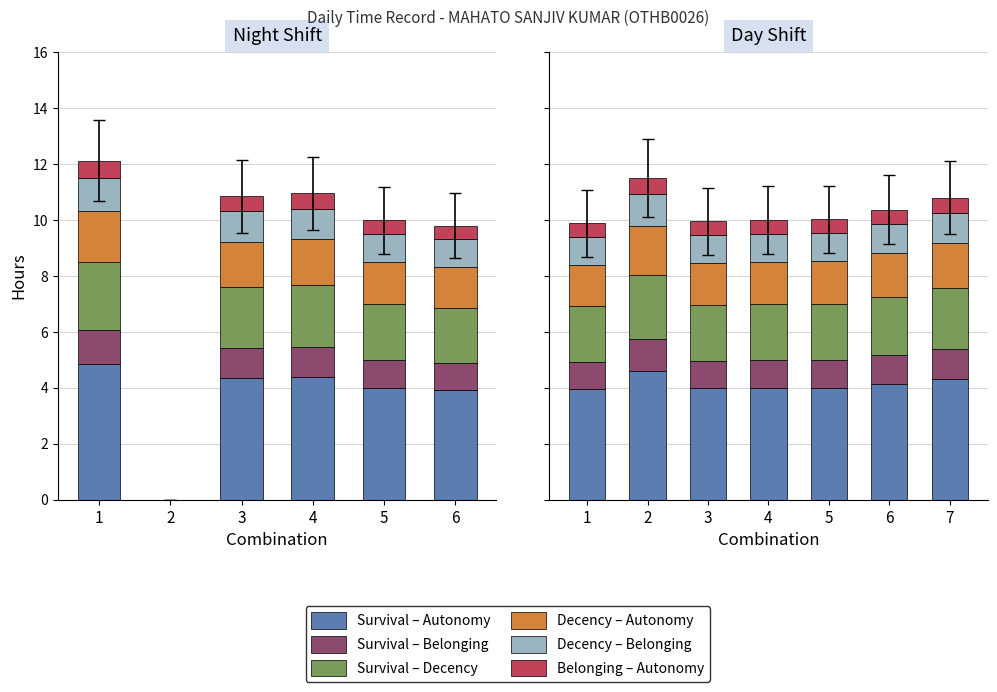

What is the value of the Survival – Decency bar at the 5th from the left?

2.0